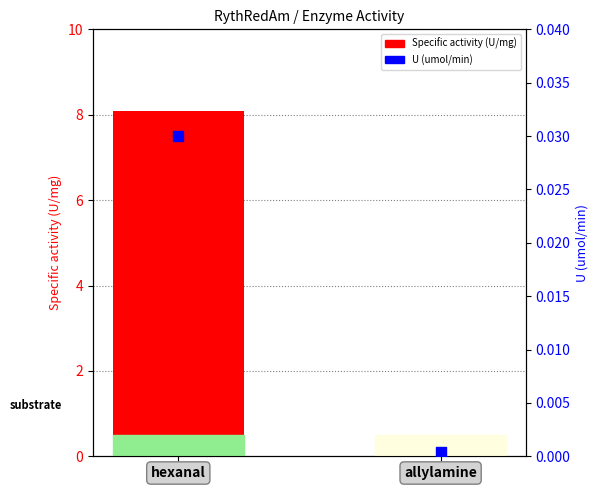

At how many categories does at least one series exceed 5?

1